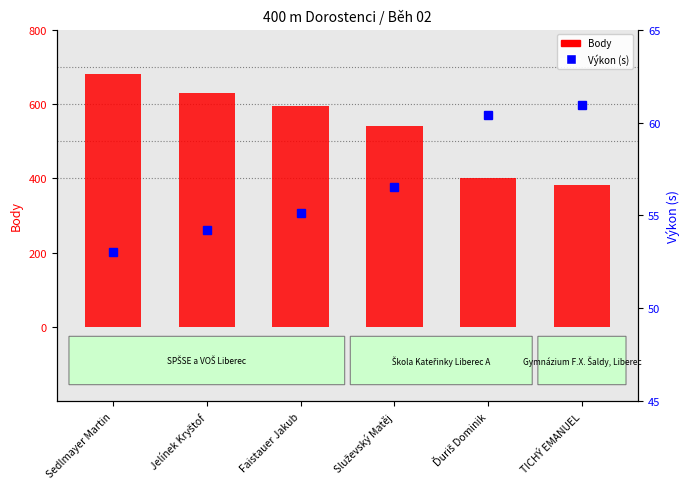

Reading left to right, what are all the values shown in this chart?

Body: Sedlmayer Martin=680.0	Jelínek Kryštof=630.0	Faistauer Jakub=594.0	Služevský Matěj=540.0	Ďuriš Dominik=400.0	TICHÝ EMANUEL=382.0
Výkon (s): Sedlmayer Martin=53.0	Jelínek Kryštof=54.2	Faistauer Jakub=55.1	Služevský Matěj=56.5	Ďuriš Dominik=60.4	TICHÝ EMANUEL=60.9